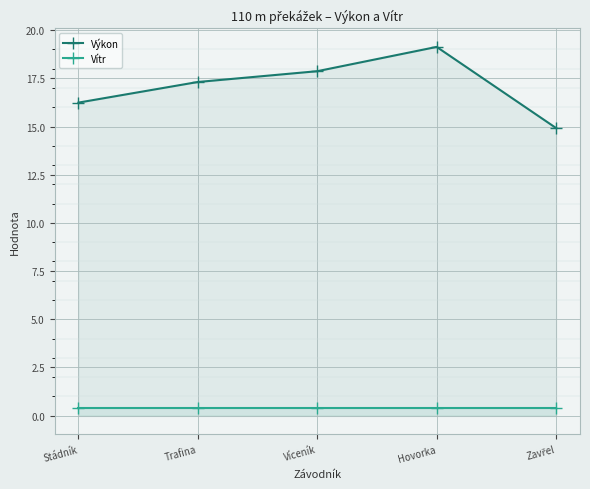

What value does the Vítr series have at Víceník?

0.4